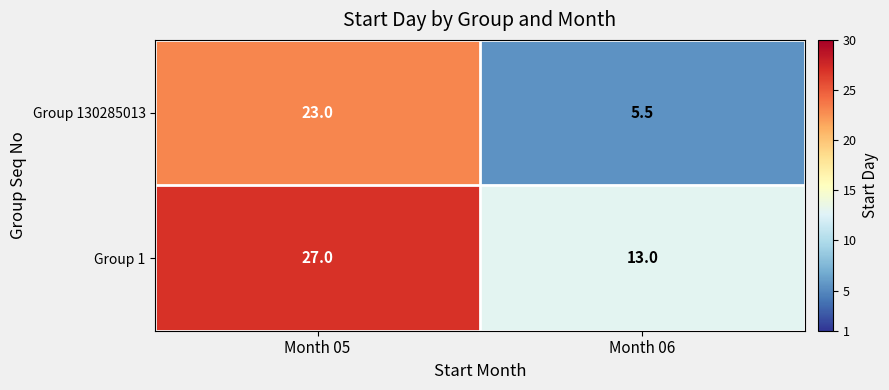

True or false: Group 1 has a value of 20.8 at Month 06.

False